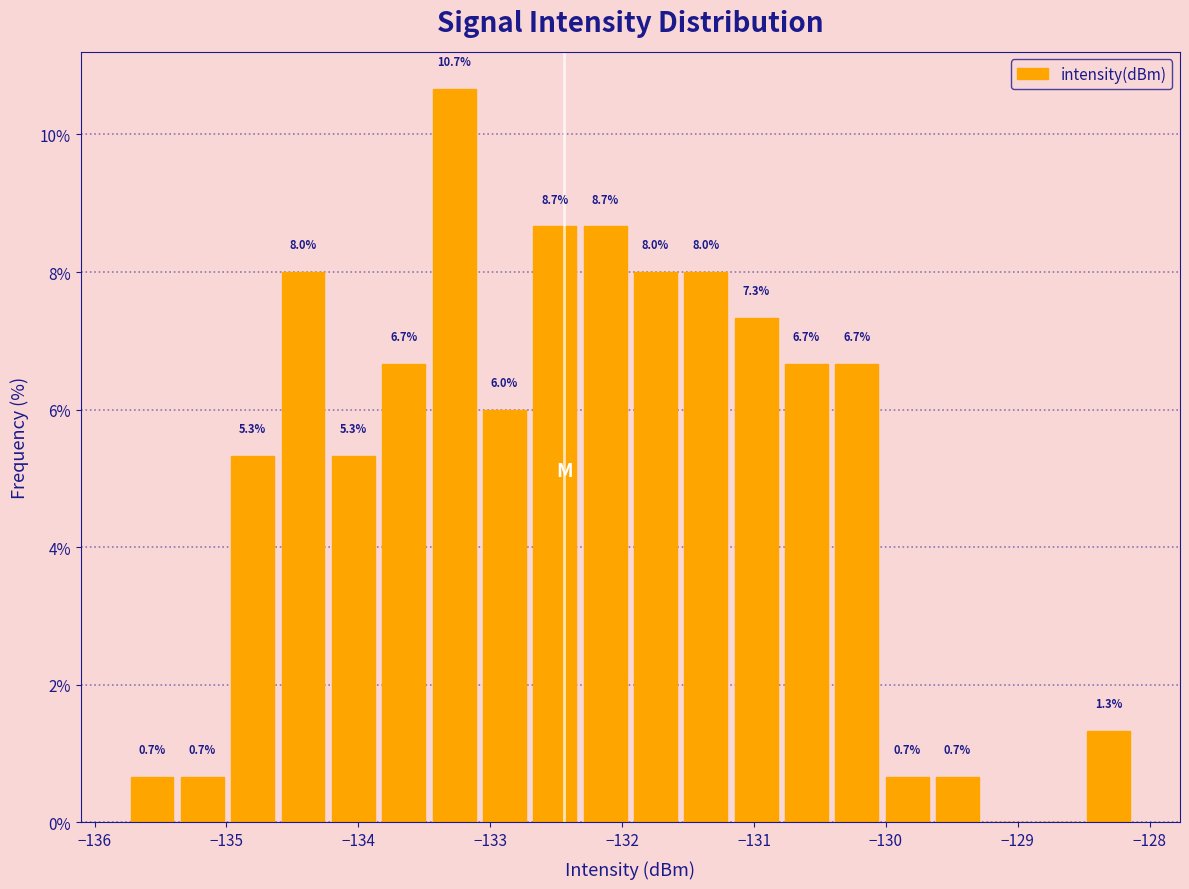

Around what value on the x-axis is the tallest bar? Give the approximate position of its centre, as read against the axis.

-133.3